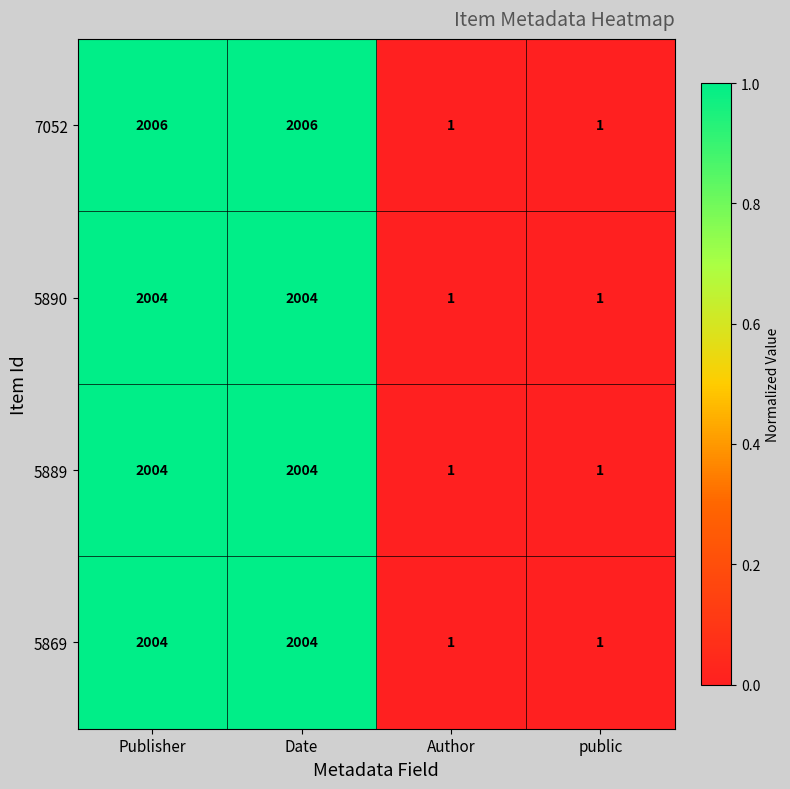

What is the total value across all series at Publisher?

8018